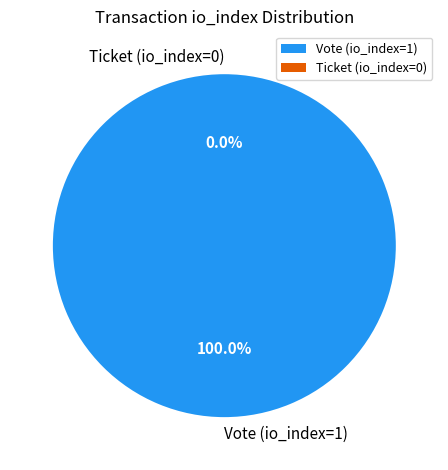

Which slice represents more than half of the pie?

Vote (io_index=1)